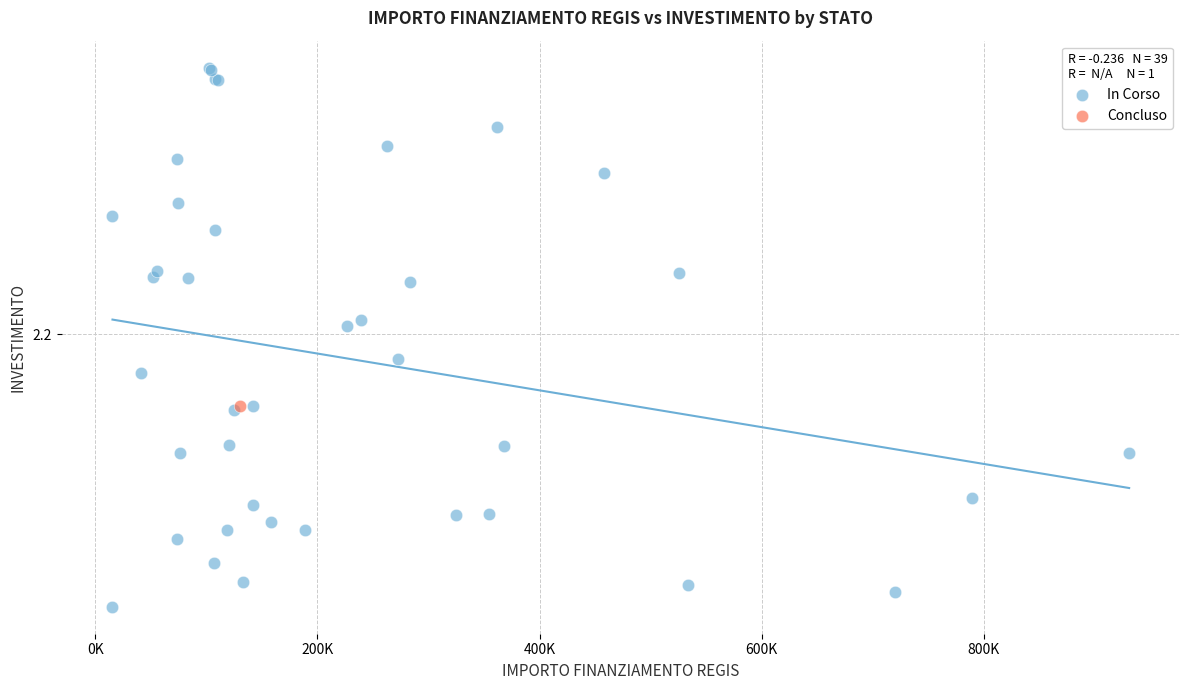

What are all the series names shown in the legend?

In Corso, Concluso